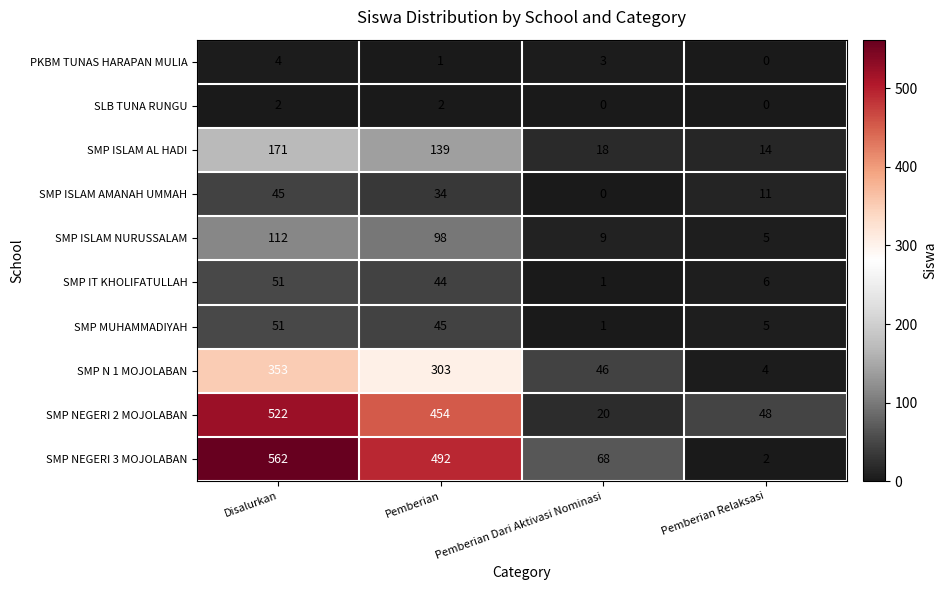

What is the difference between the second highest and second lowest values in the SMP NEGERI 3 MOJOLABAN series?

424